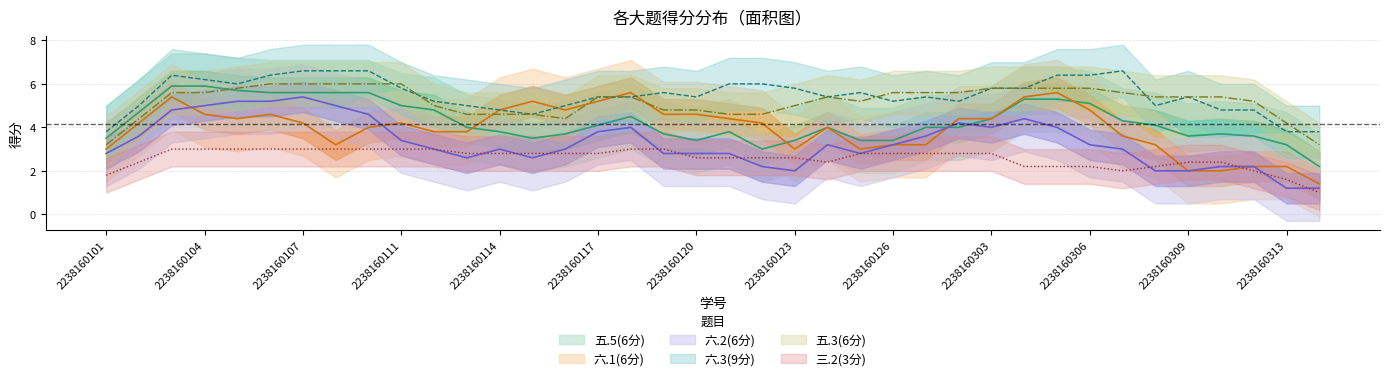

What are all the series names shown in the legend?

五.5(6分), 六.1(6分), 六.2(6分), 六.3(9分), 五.3(6分), 三.2(3分)